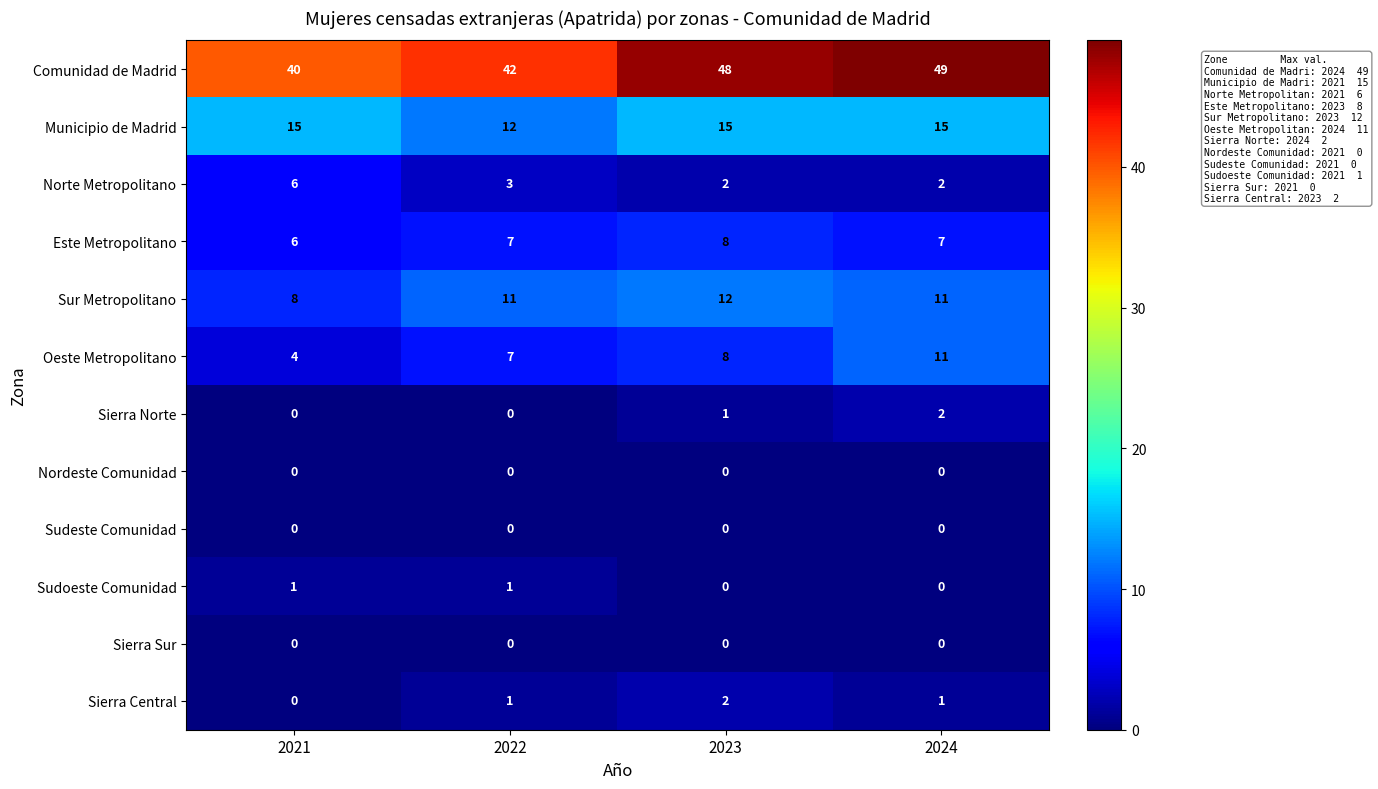

Which series has the widest spread of values?

Comunidad de Madrid